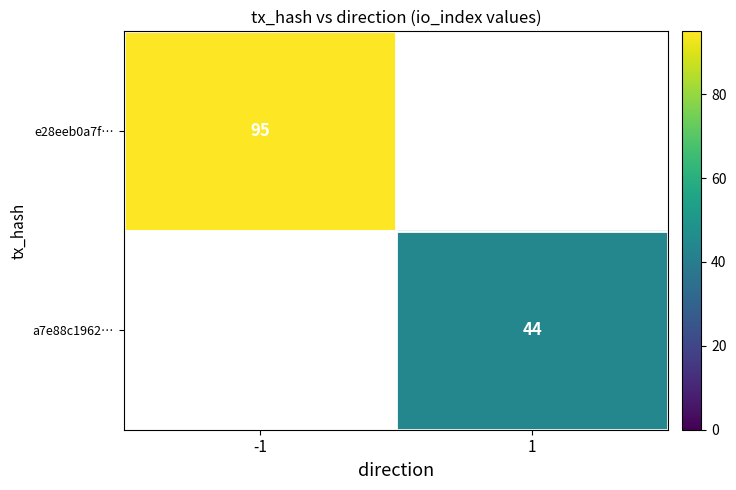

The value of a7e88c1962… at 1 is 11. True or false?

False